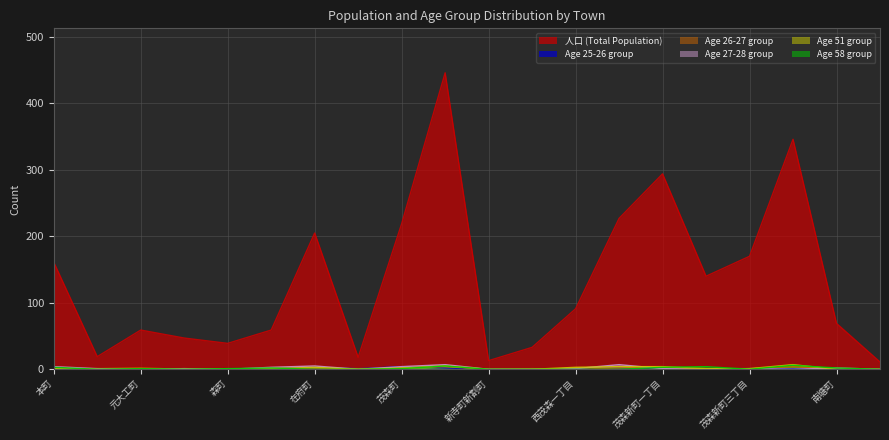

How many lines are shown in the chart?

6